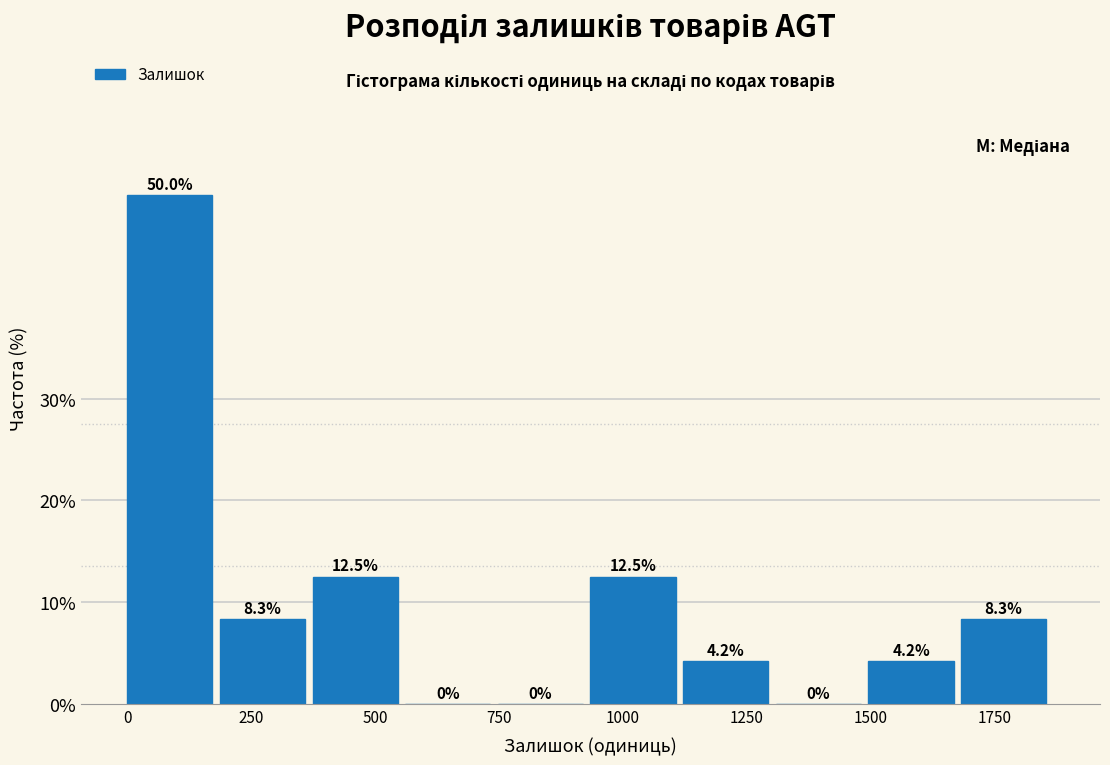

Read against the x-axis, roughly where is the centre of the tallest bar?

100